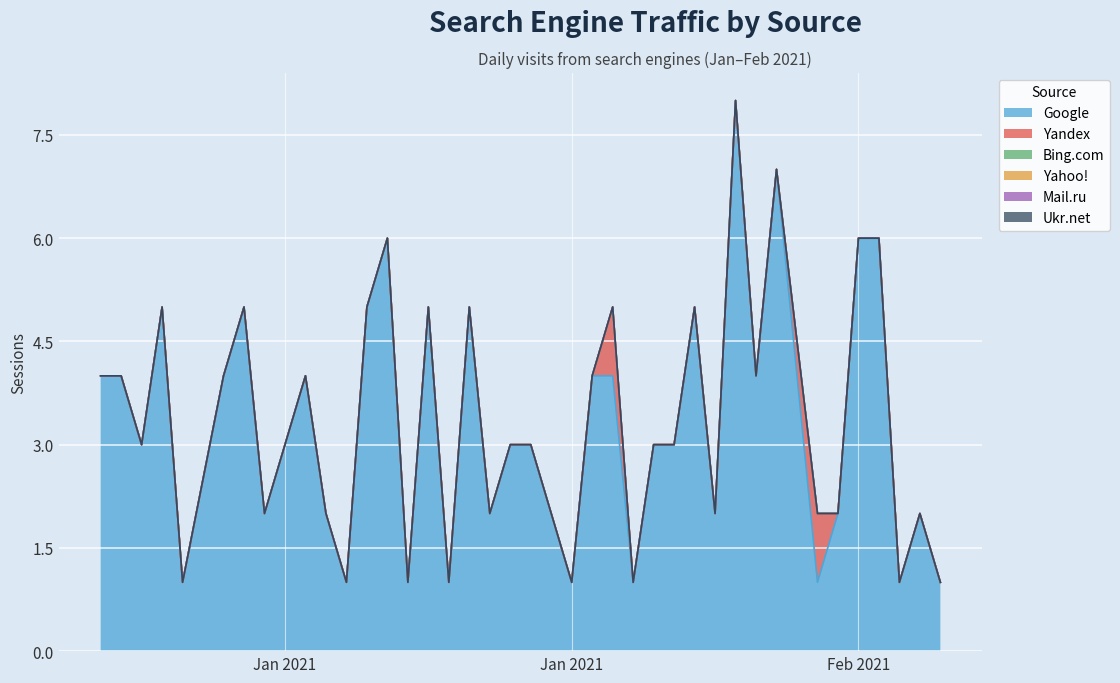

What is the label of the 16th point from the right?

2021-01-21